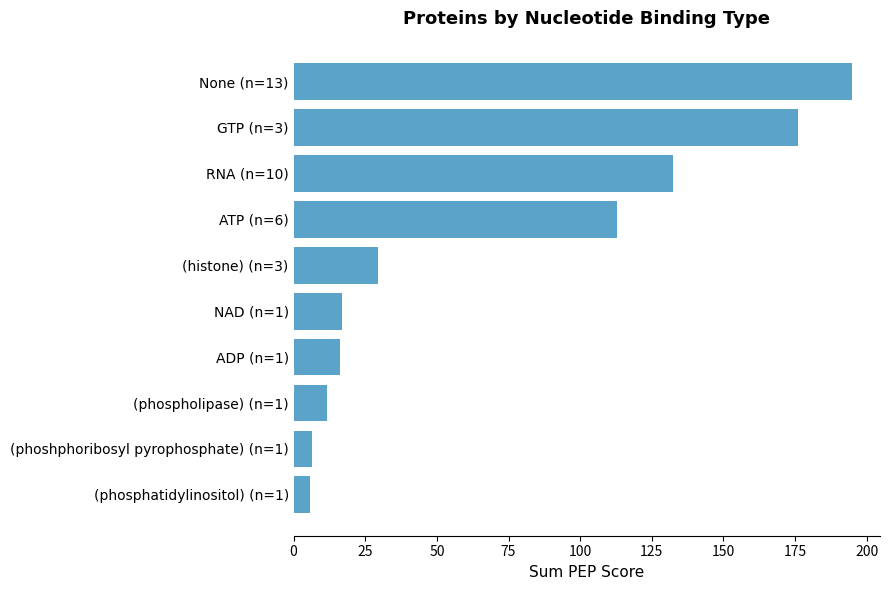

Where is the data nearest to the value 100?

ATP (n=6)